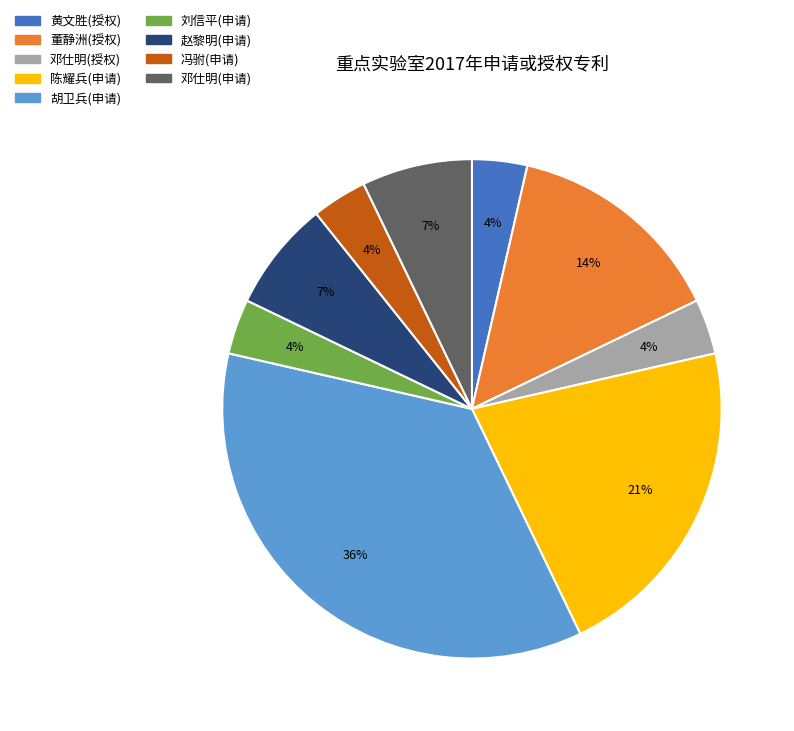

To the nearest percent, what is the difference between the largest and smallest slice percentages?

32%